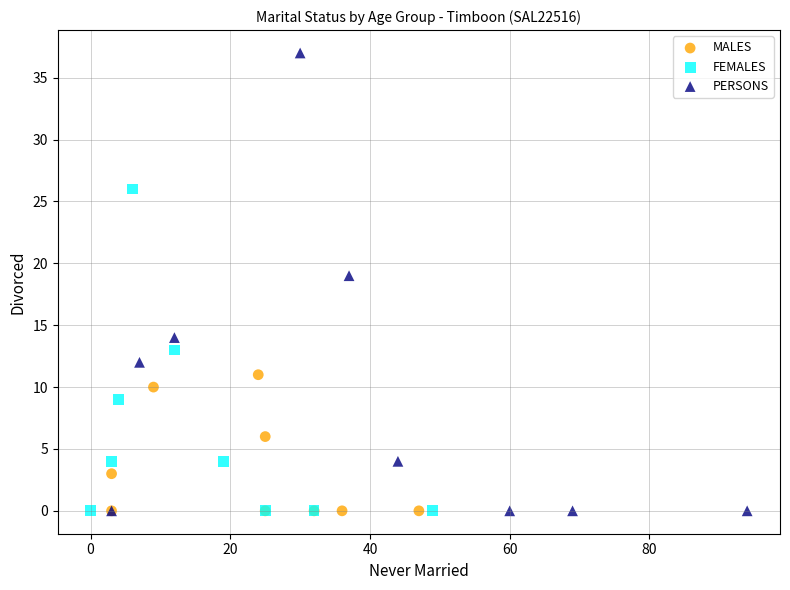

Which series reaches the maximum Y coordinate?

PERSONS